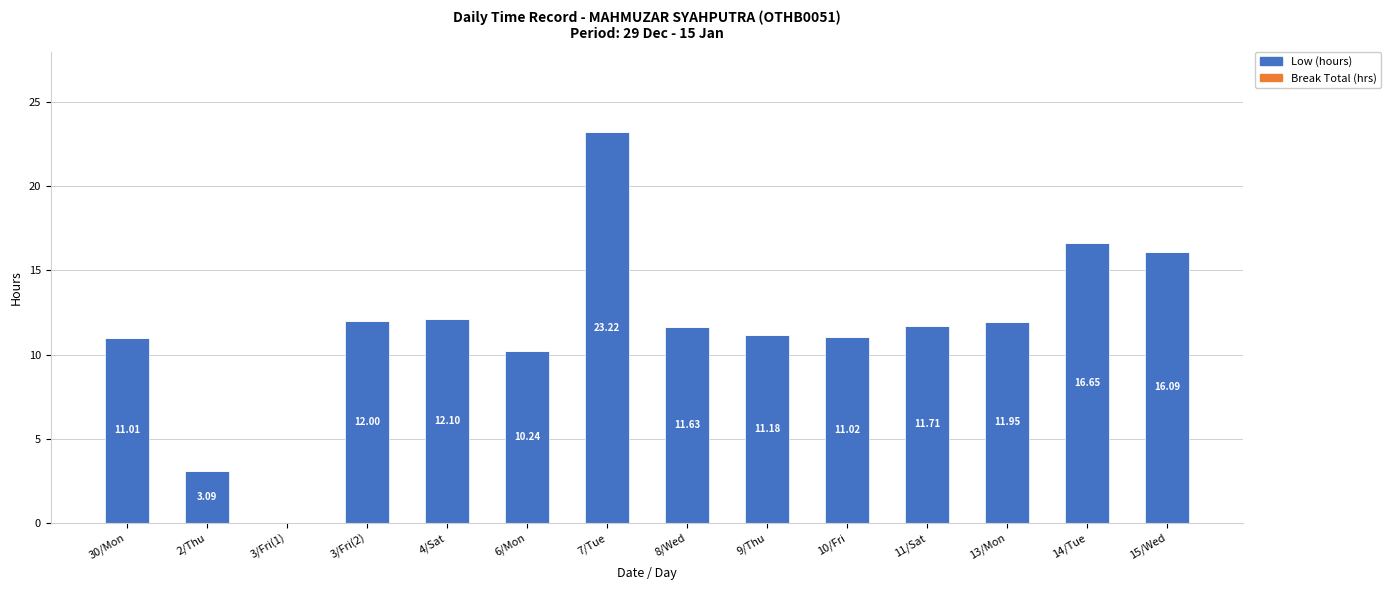

How many distinct data groups are displayed?

1